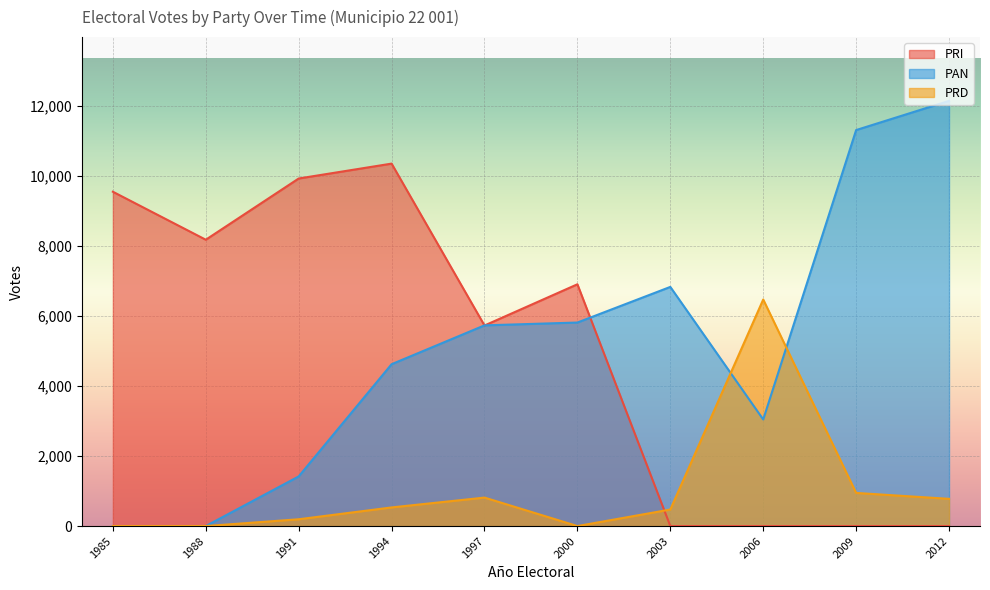

What is the difference between the highest and lowest values at 1988?

8175